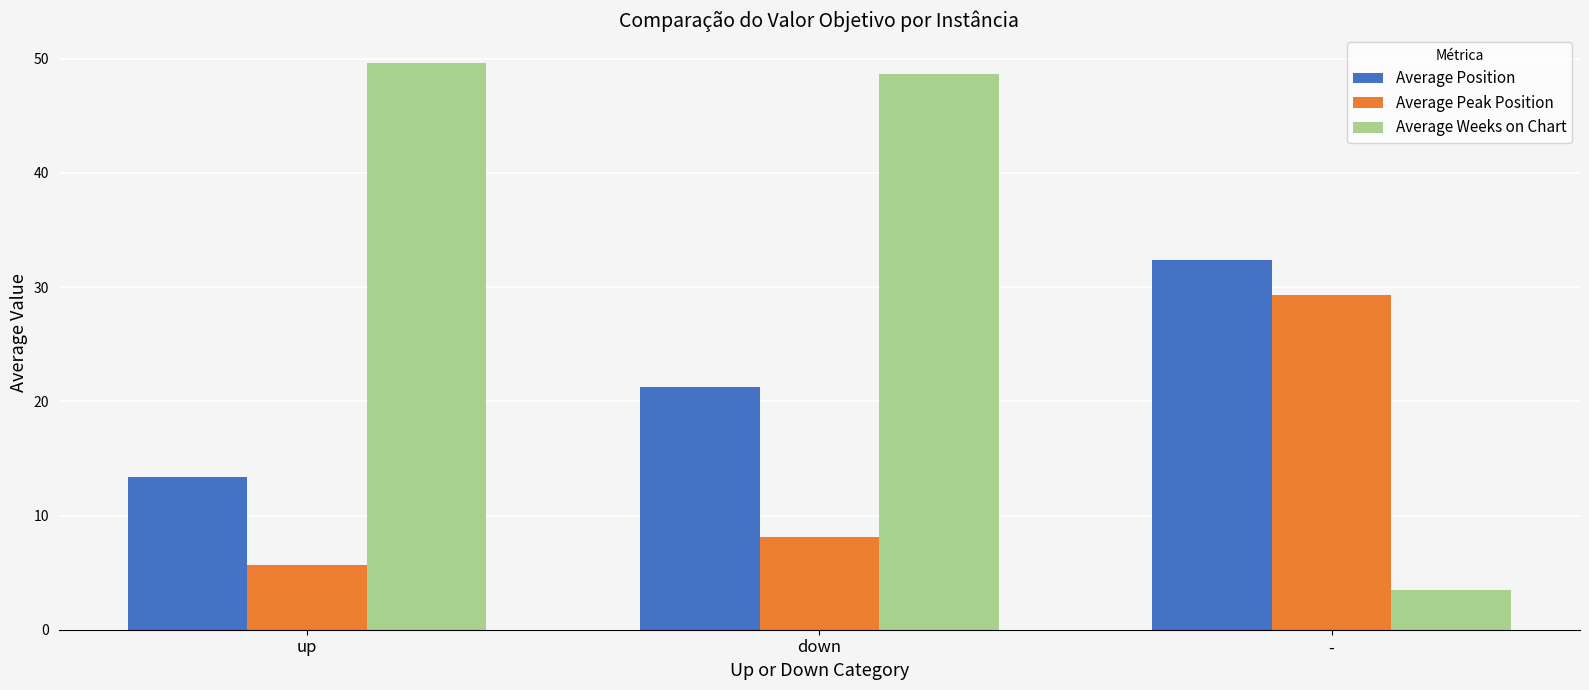

Which category has the highest value in the Average Position series?

-